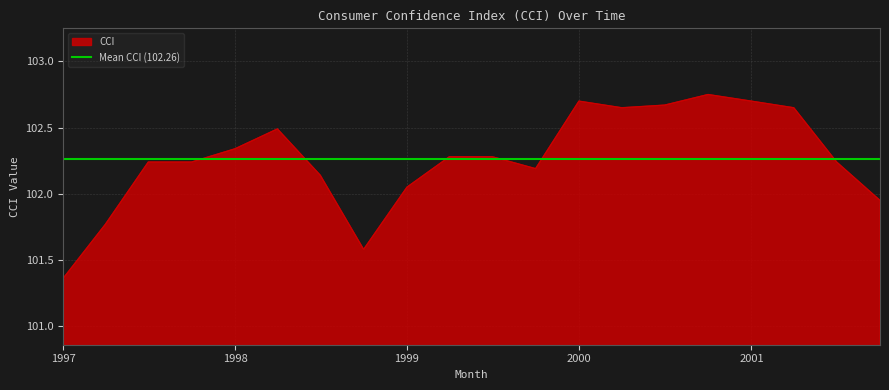

At which category does the data reach its first local peak?

1998-04-01